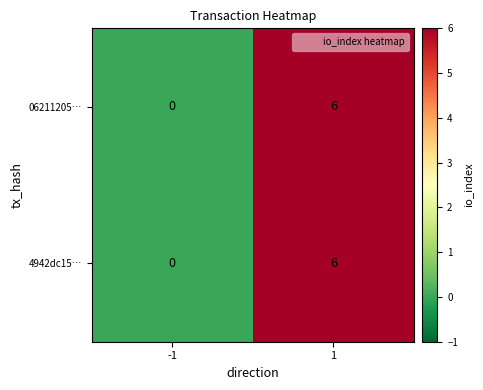

What is the difference between the 06211205… values at -1 and 1?

6